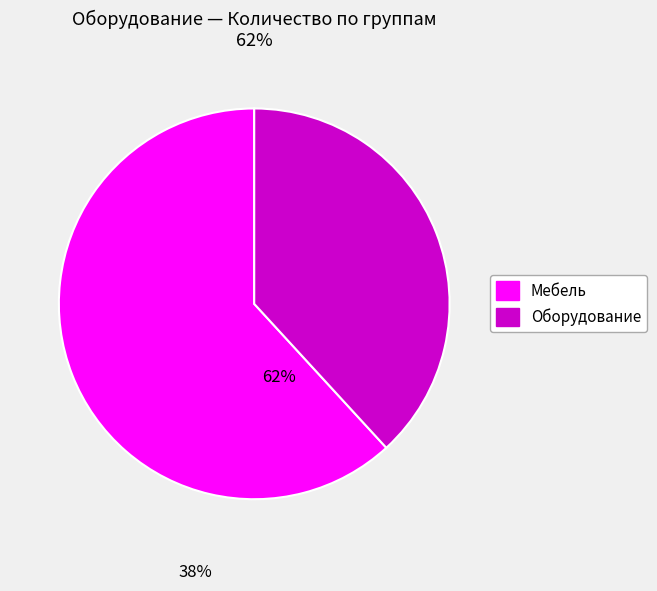

Is there any slice that represents more than half of the pie?

Yes